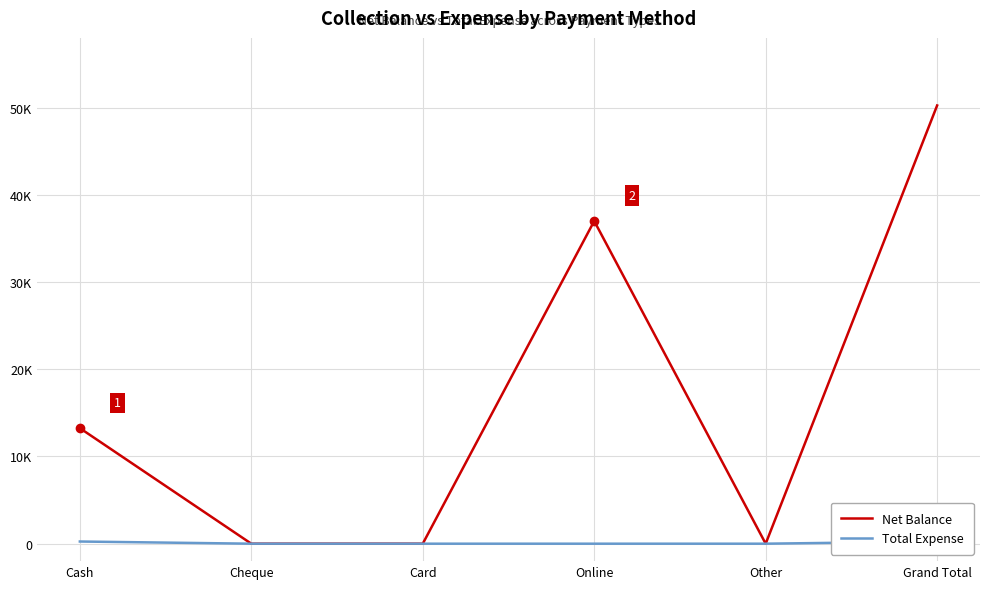

What are all the series names shown in the legend?

Net Balance, Total Expense